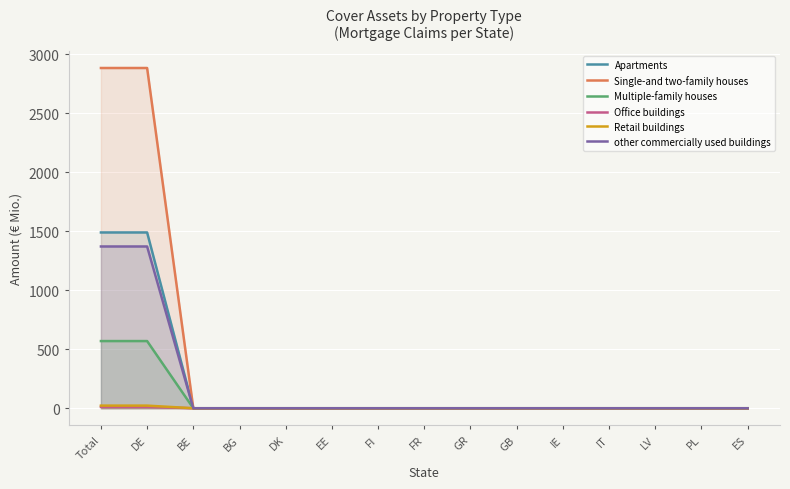

Reading left to right, what are all the values shown in this chart?

Apartments: 1489.7	1489.7	0.0	0.0	0.0	0.0	0.0	0.0	0.0	0.0	0.0	0.0	0.0	0.0	0.0
Single-and two-family houses: 2883.5	2883.5	0.0	0.0	0.0	0.0	0.0	0.0	0.0	0.0	0.0	0.0	0.0	0.0	0.0
Multiple-family houses: 569.2	569.2	0.0	0.0	0.0	0.0	0.0	0.0	0.0	0.0	0.0	0.0	0.0	0.0	0.0
Office buildings: 11.5	11.5	0.0	0.0	0.0	0.0	0.0	0.0	0.0	0.0	0.0	0.0	0.0	0.0	0.0
Retail buildings: 22.2	22.2	0.0	0.0	0.0	0.0	0.0	0.0	0.0	0.0	0.0	0.0	0.0	0.0	0.0
other commercially used buildings: 1370.9	1370.9	0.0	0.0	0.0	0.0	0.0	0.0	0.0	0.0	0.0	0.0	0.0	0.0	0.0